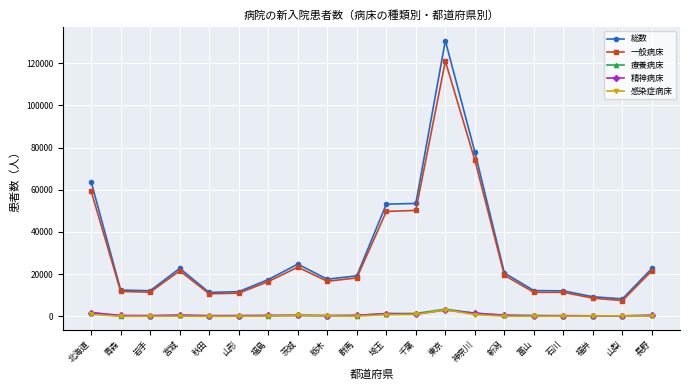

True or false: 精神病床 has more than 2 points higher than both neighbors.

True